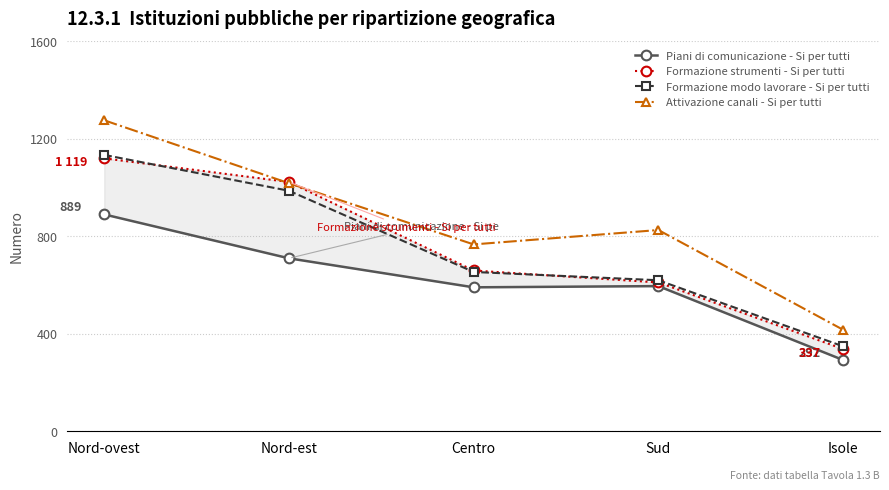

Is the value of Attivazione canali - Si per tutti at Sud greater than the value of Formazione strumenti - Si per tutti at Sud?

Yes